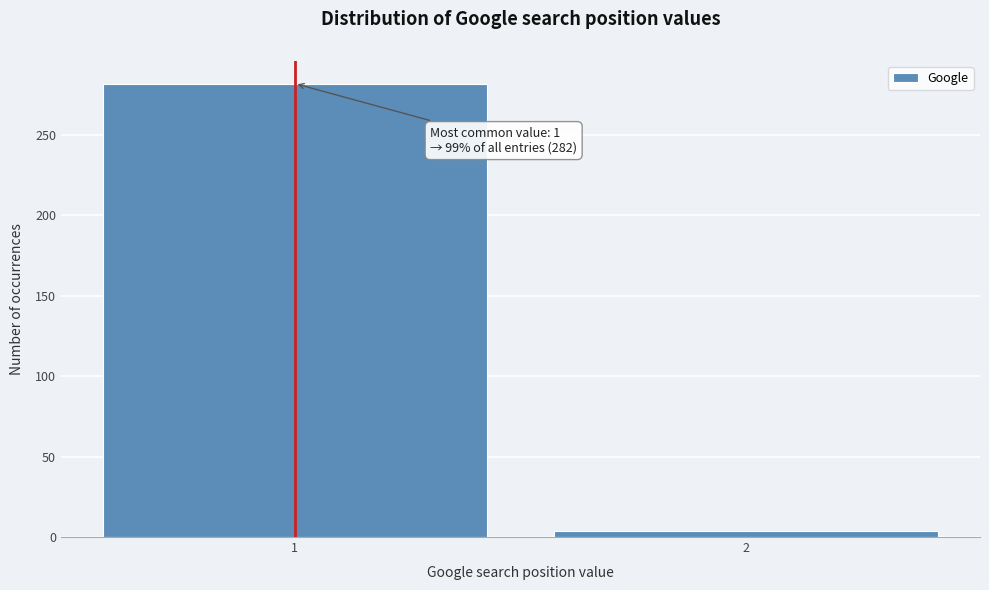

Reading left to right, list all the values displayed in this chart.

282	4